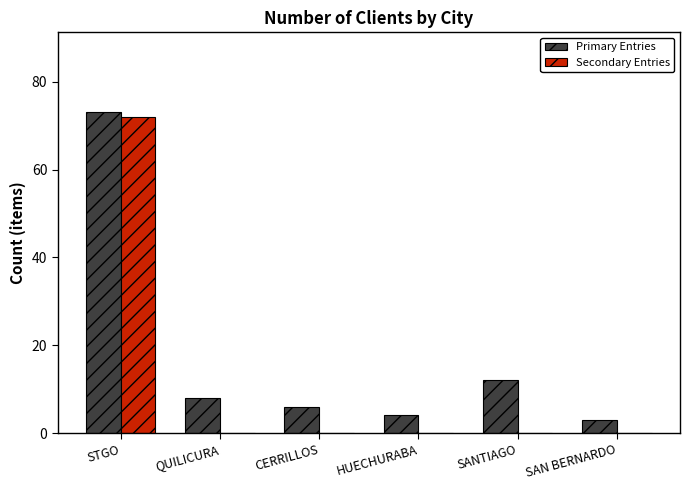

At which label is Primary Entries closest to 38?

SANTIAGO